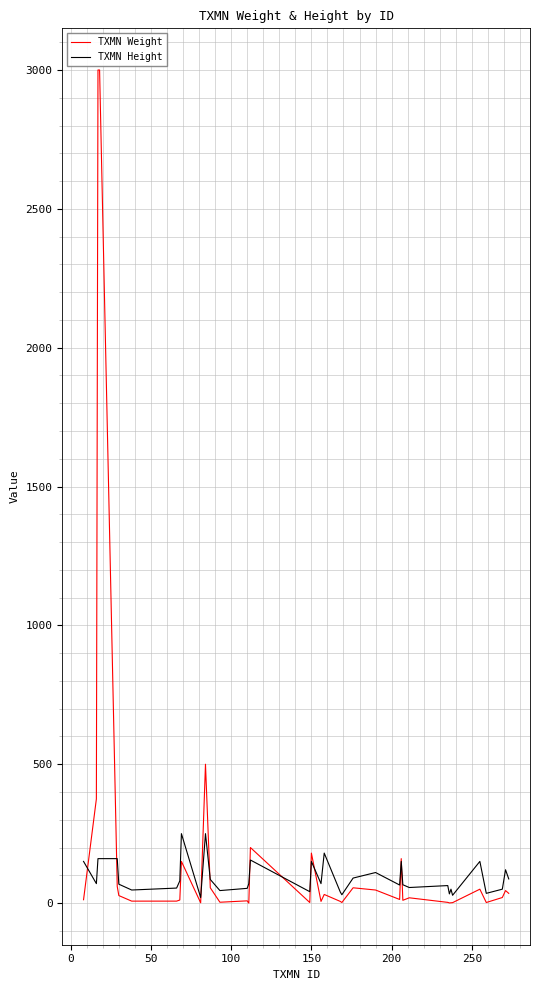

After their last crossing, which series has the higher values: TXMN Weight or TXMN Height?

TXMN Height